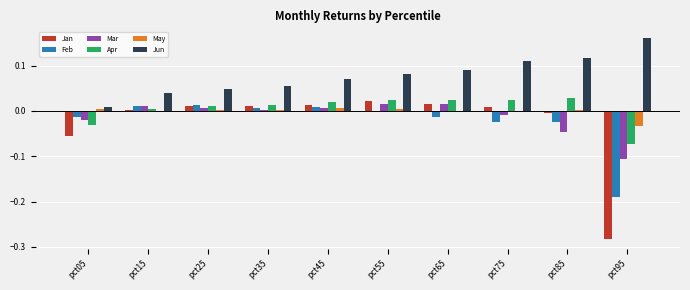

True or false: May has a value of -0.0 at pct95.

True